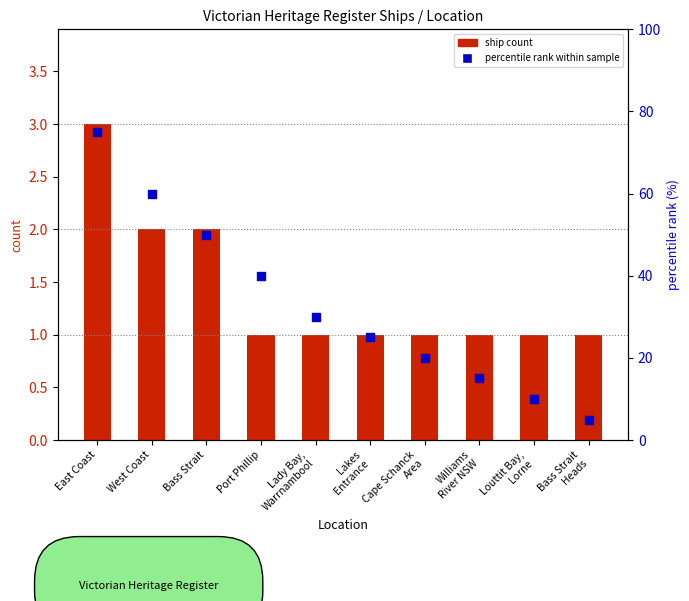

At which category is the sum across all series the highest?

East Coast